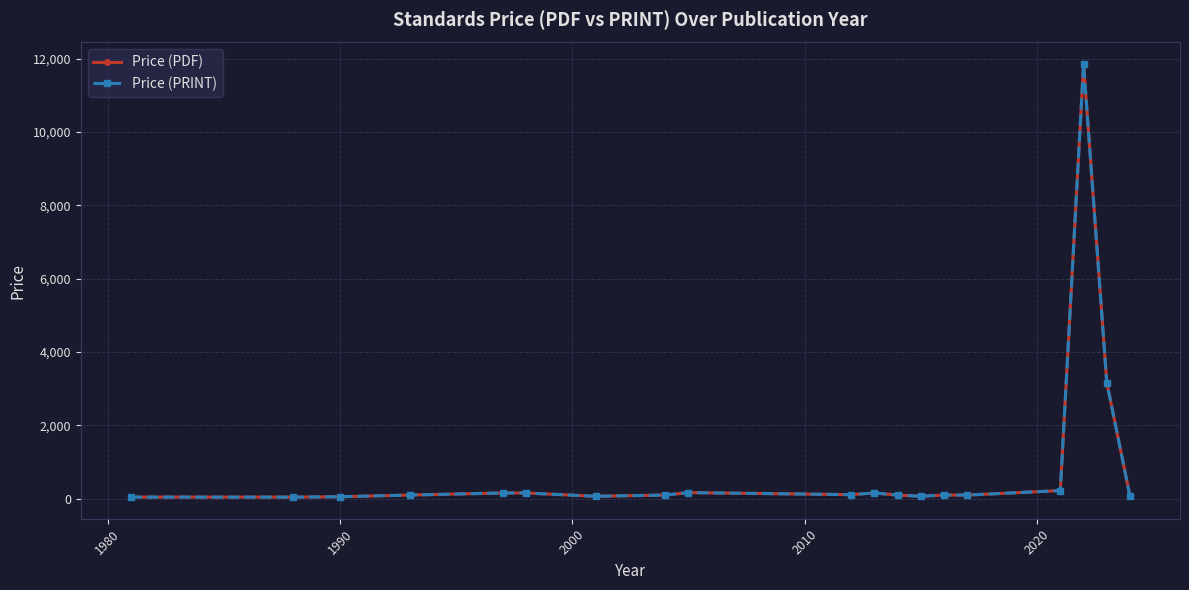

Reading left to right, extract all data points from this chart.

Price (PDF): 43.0	43.0	52.4	98.0	155.0	155.0	65.0	98.0	165.6	109.3	155.0	98.0	65.0	98.0	98.0	220.0	11850.0	3165.0	63.6
Price (PRINT): 43.0	43.0	52.4	98.0	155.0	155.0	65.0	98.0	165.6	109.3	155.0	98.0	65.0	98.0	98.0	220.0	11850.0	3165.0	63.6